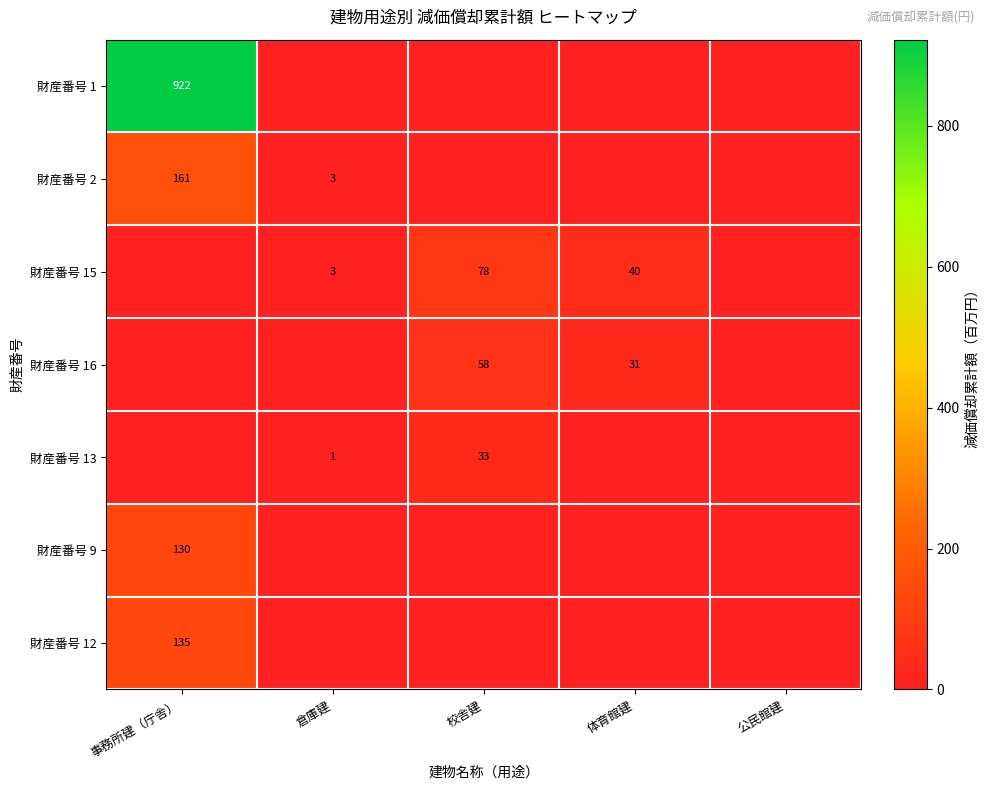

The value of 財産番号 16 at 校舎建 is 82. True or false?

False